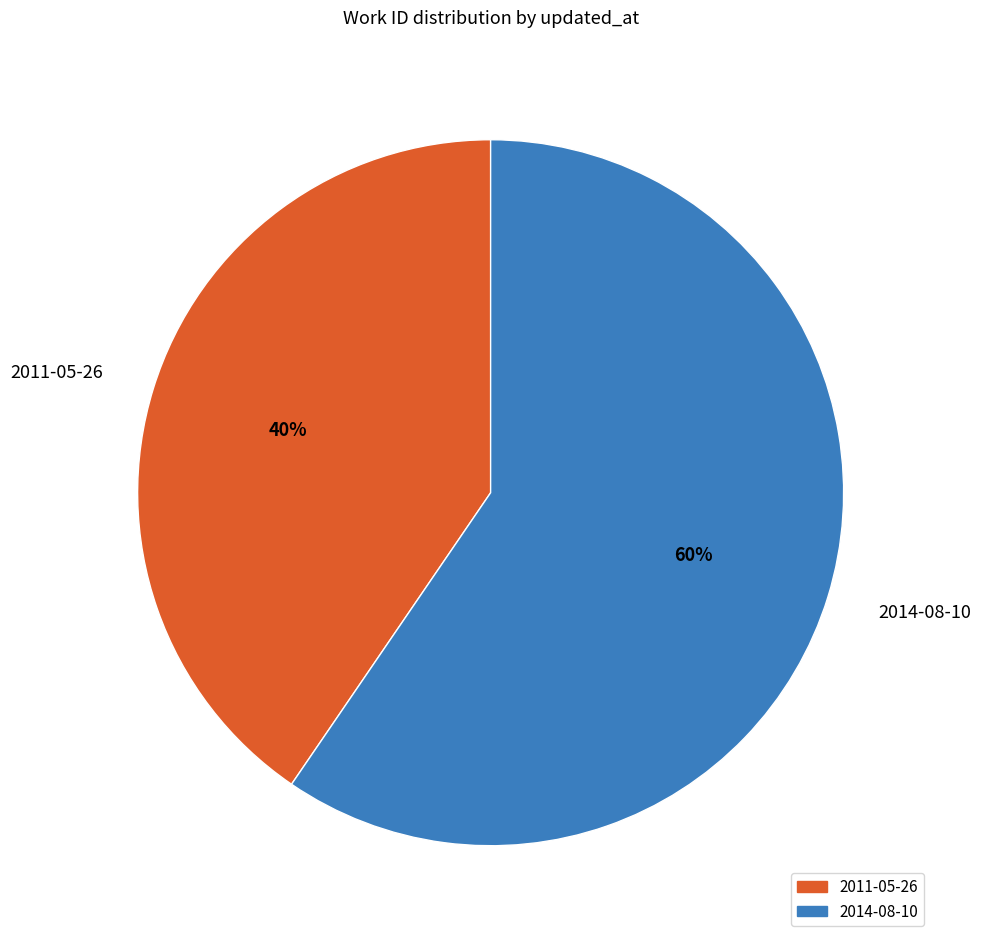

What percentage is the 2014-08-10 slice, to the nearest percent?

60%